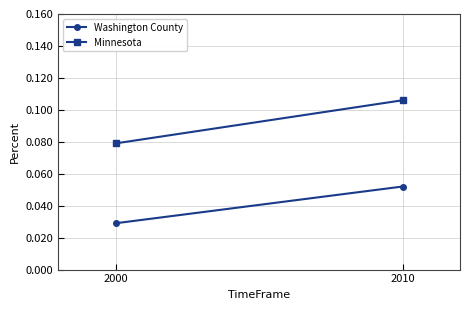

Which series has the largest range (max minus min)?

Minnesota